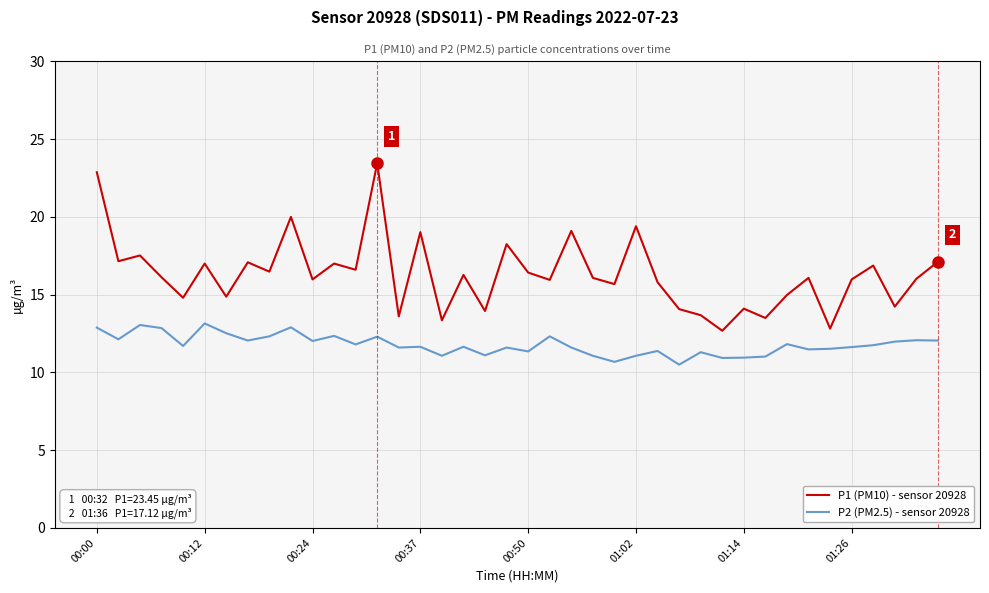

Rank the series by their average value, from lowest to highest.

P2 (PM2.5) - sensor 20928, P1 (PM10) - sensor 20928